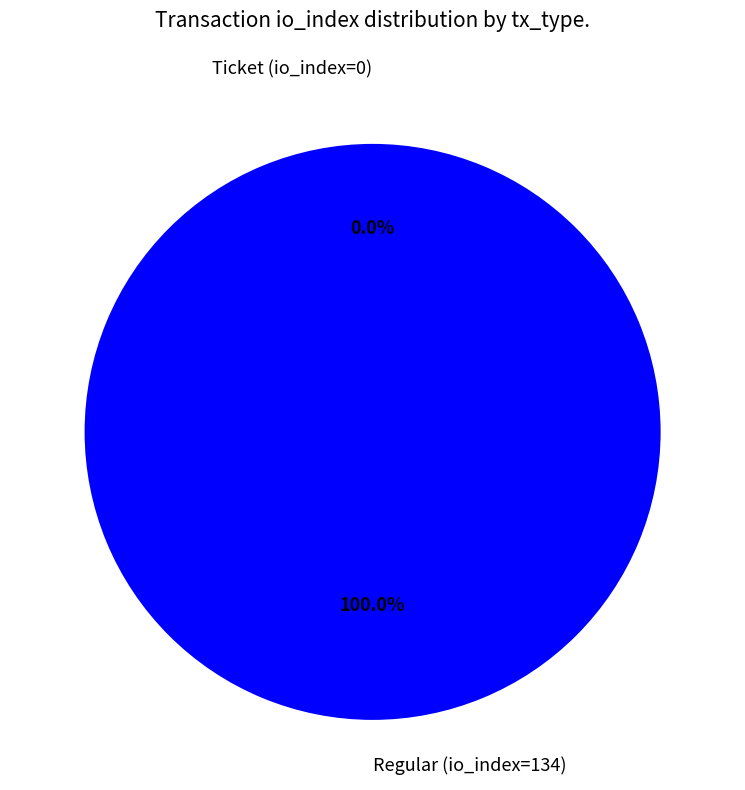

What is the change in value from Ticket (io_index=0) to Regular (io_index=134)?

+134